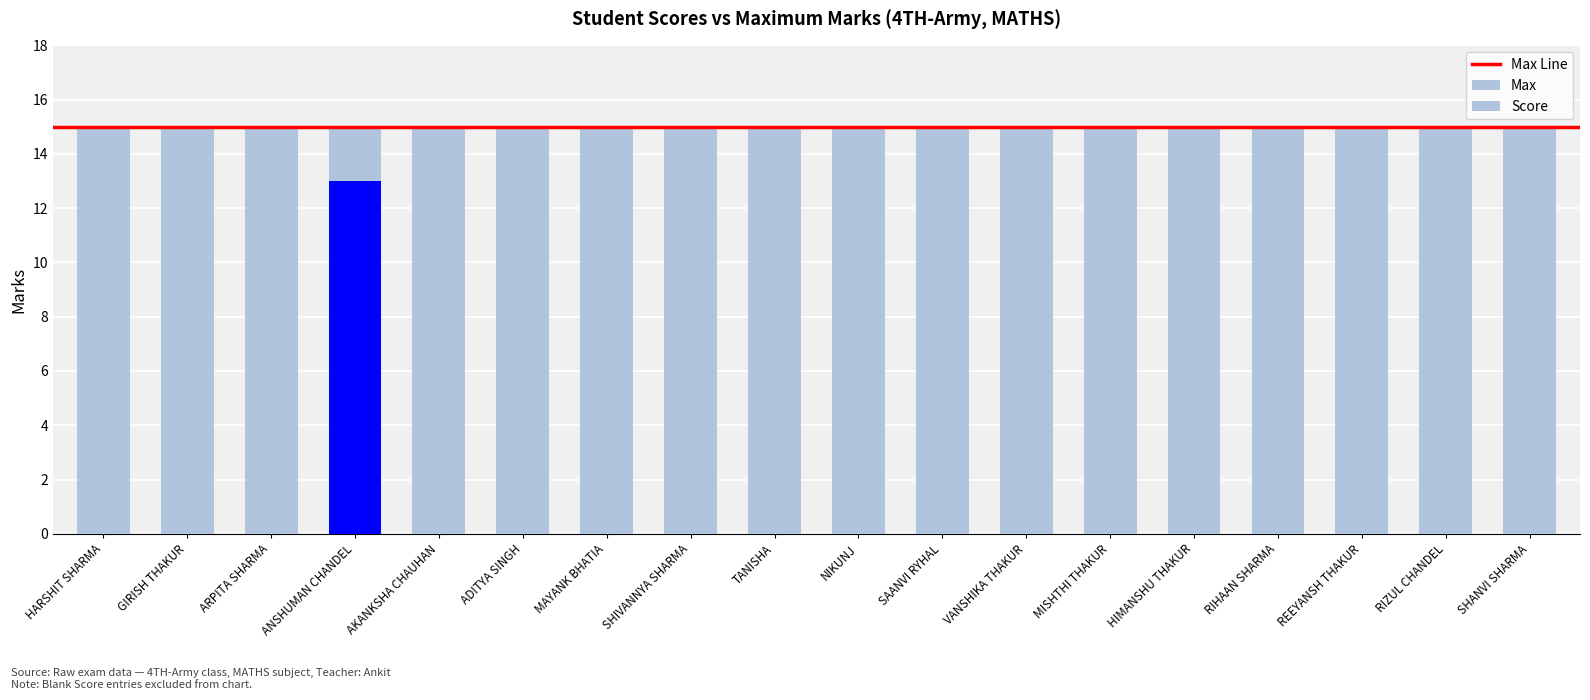

Rank the categories by value from lowest to highest.

GIRISH THAKUR, AKANKSHA CHAUHAN, ADITYA SINGH, MISHTHI THAKUR, HARSHIT SHARMA, MAYANK BHATIA, RIZUL CHANDEL, VANSHIKA THAKUR, SHIVANNYA SHARMA, NIKUNJ, SHANVI SHARMA, TANISHA, ARPITA SHARMA, SAANVI RYHAL, RIHAAN SHARMA, HIMANSHU THAKUR, REEYANSH THAKUR, ANSHUMAN CHANDEL